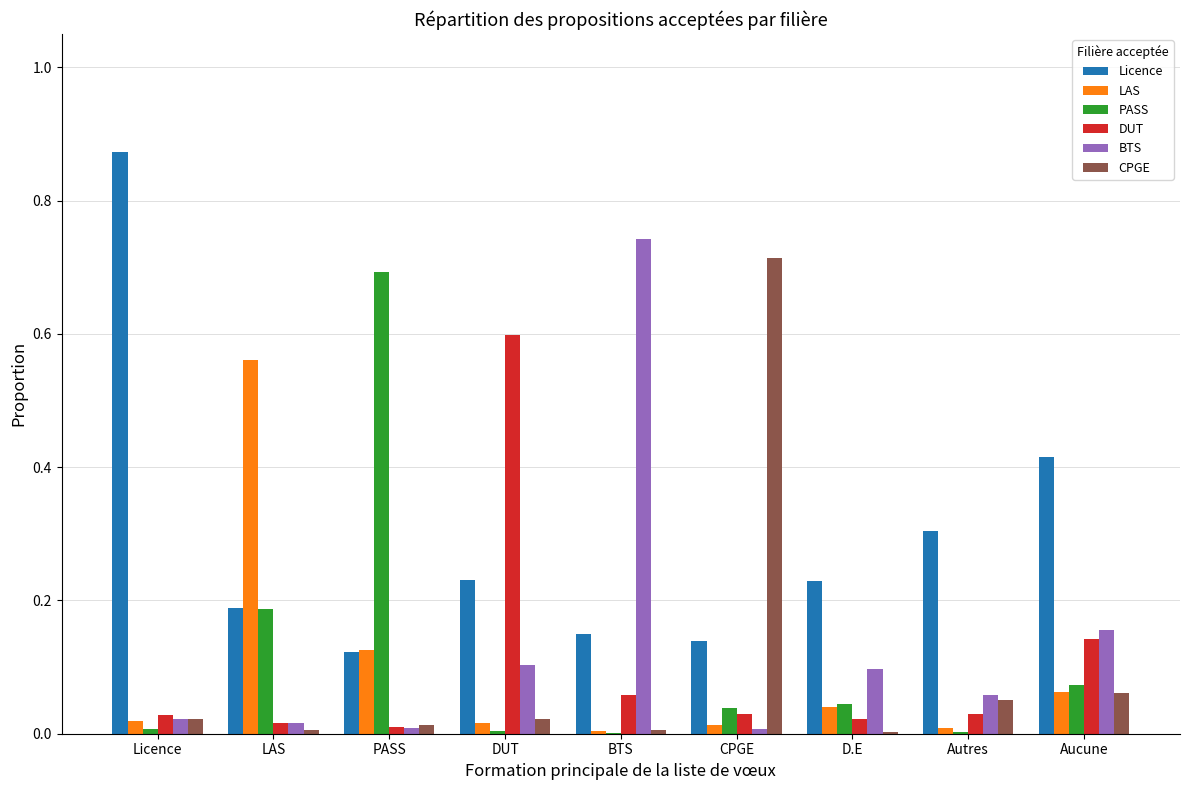

Is it true that DUT equals 0.0 at Autres?

True